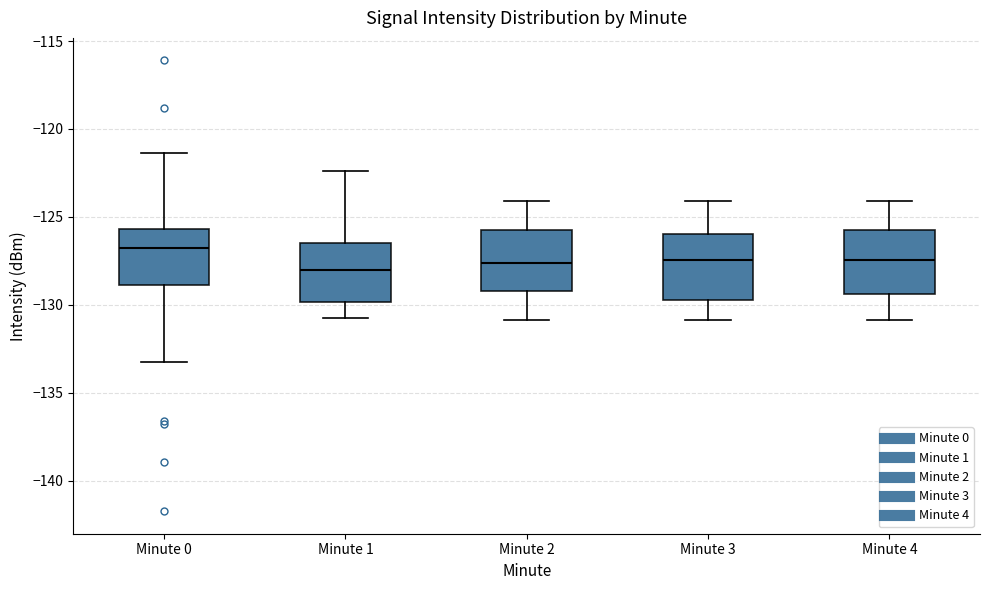

Where does the median line of the box for Minute 2 sit on the y-axis? The values are not printed on the chart, so give them approximately, as read against the axis.

-127.5